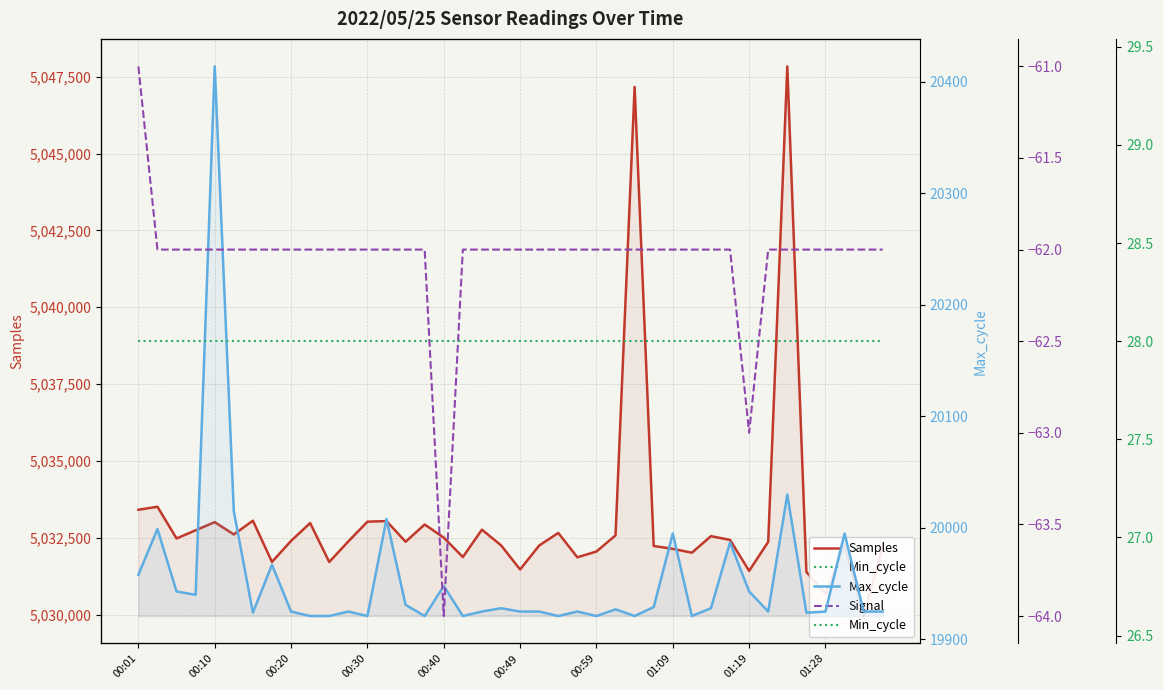

What is the maximum value shown in the chart?

5047837